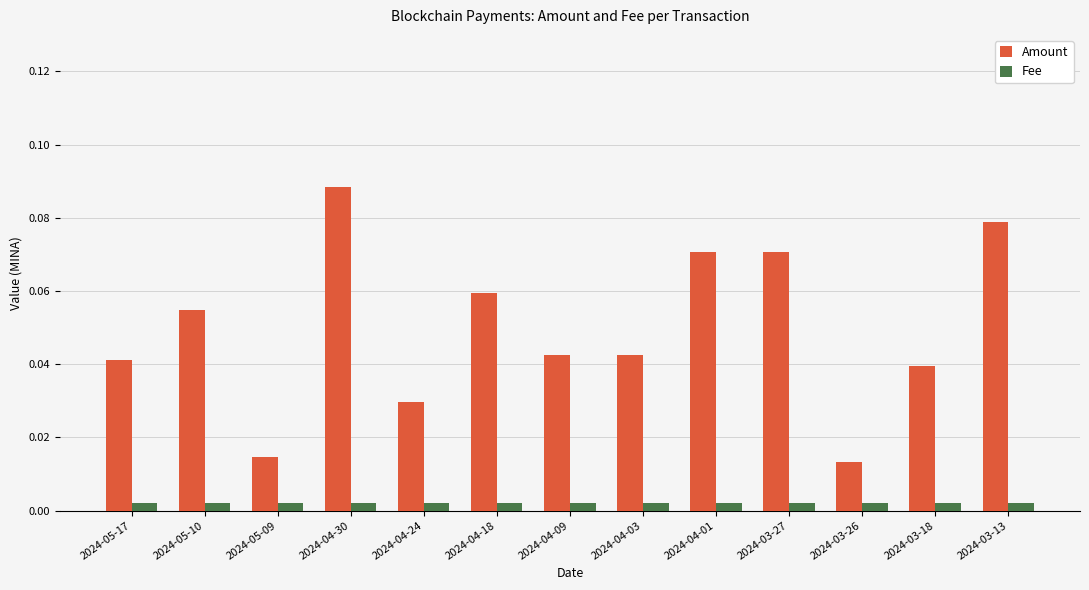

What position from the right is 2024-05-10?

12